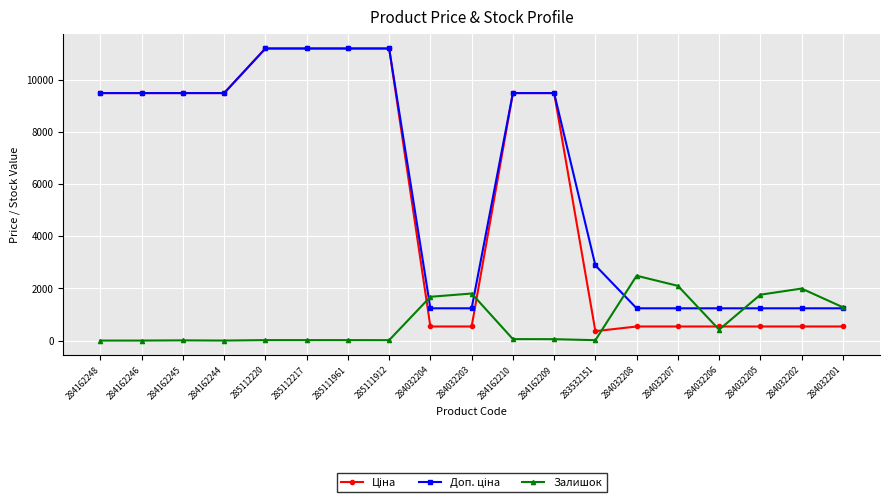

What is the spread (max minus min) of values at 284032208?

1944.0